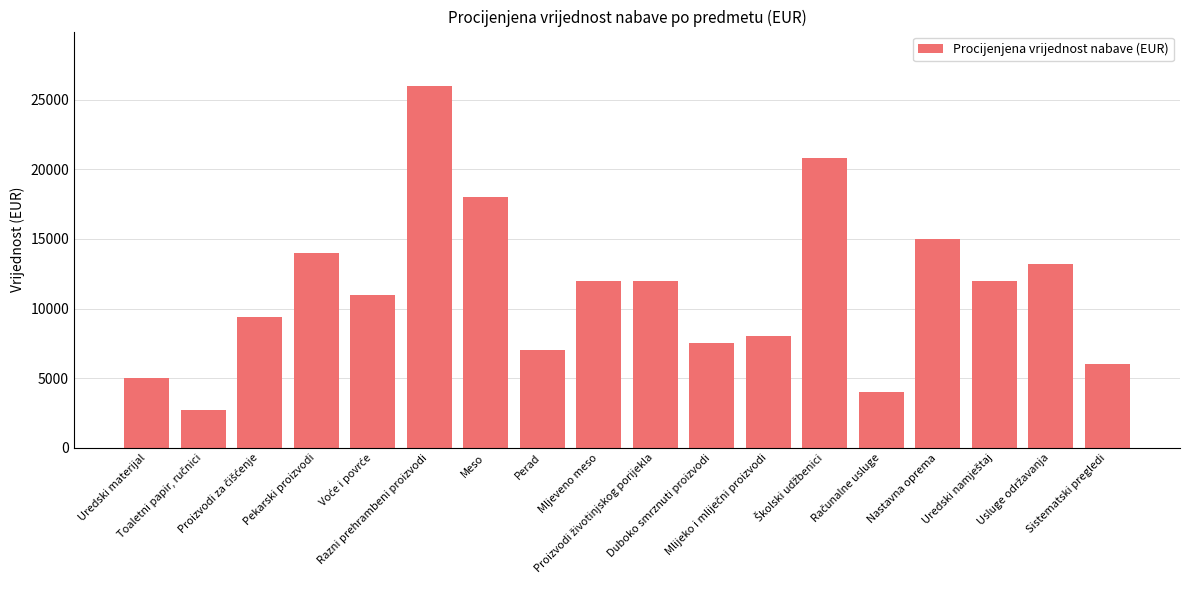

The value at Mljeveno meso is 12000. True or false?

True